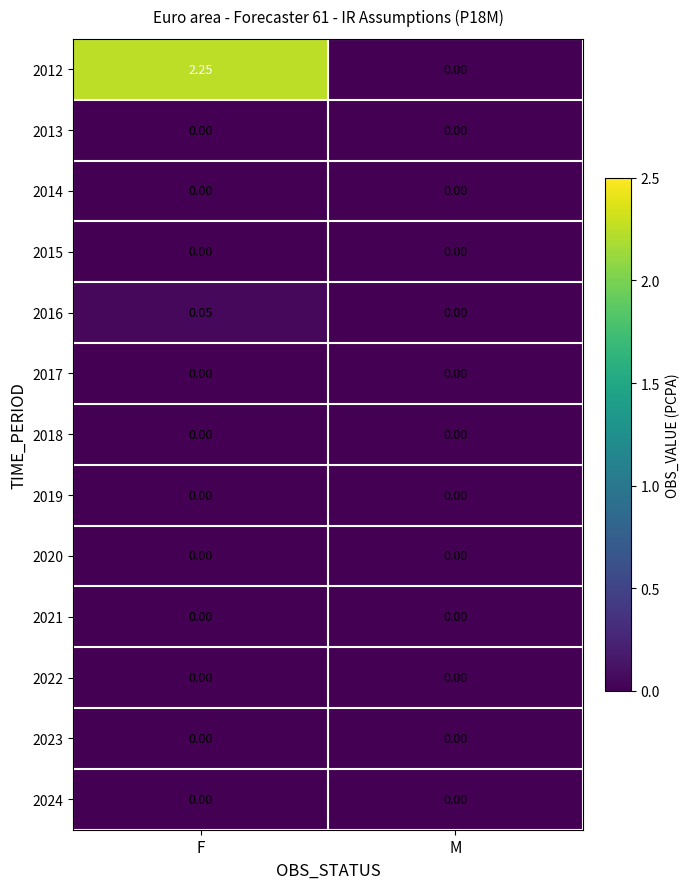

How many series are shown in this chart?

13